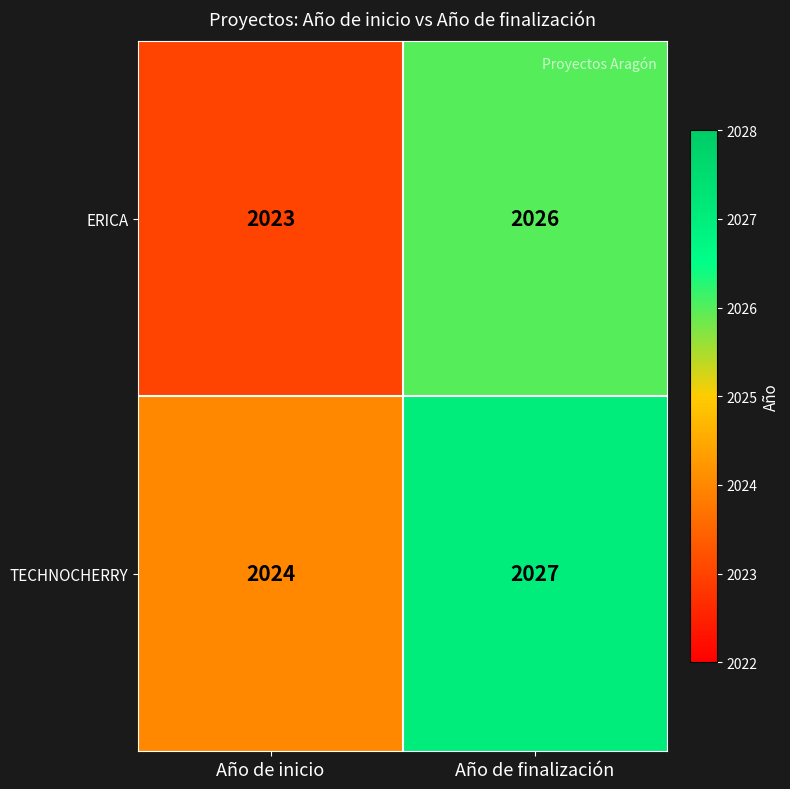

What is the approximate value of ERICA at Año de finalización?

2026